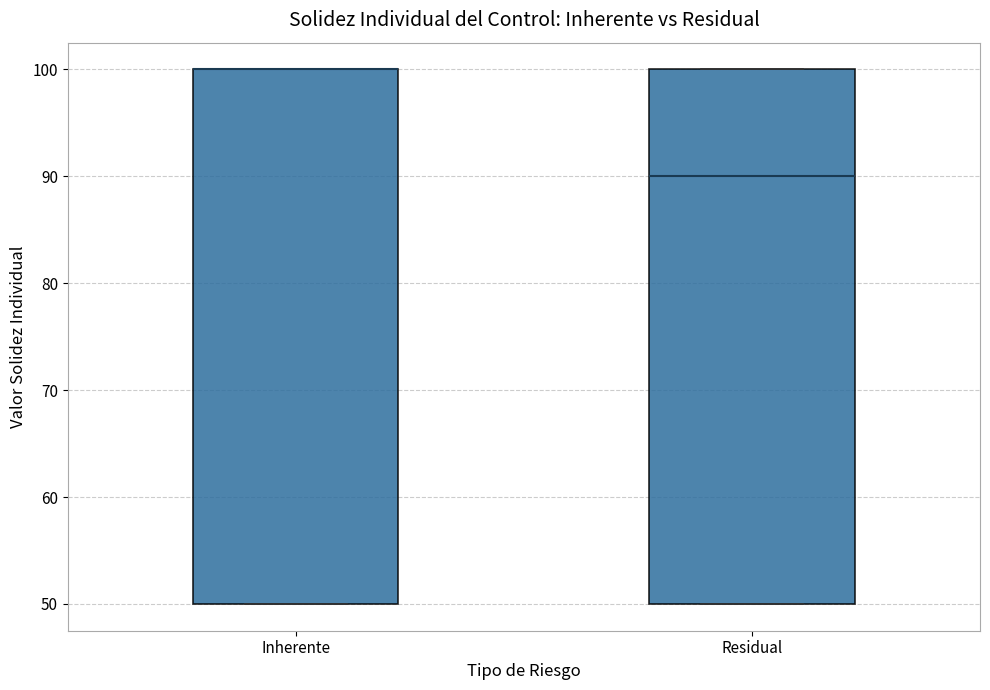

Reading left to right, transcribe this box plot: for each box, give where its median line is, the range the box spans, and where its two whiskers end, as read against the y-axis. The values are not printed on the chart, so give them approximately, as read against the axis.

Inherente: median 100 (drawn on the box's upper edge), box 50 to 100, whiskers 50 to 100
Residual: median 90, box 50 to 100, whiskers 50 to 100